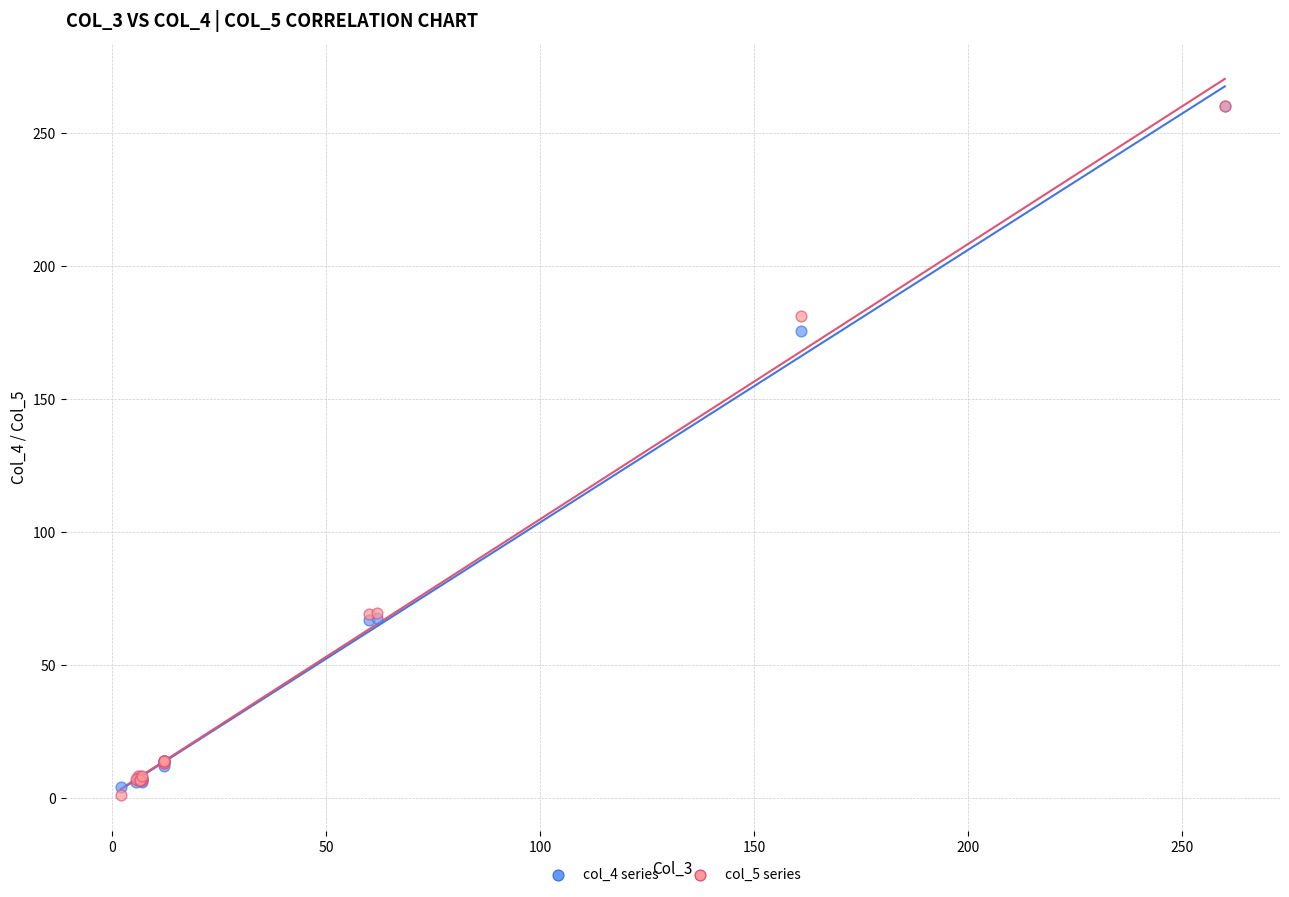

Which series reaches the minimum Y coordinate?

col_5 series